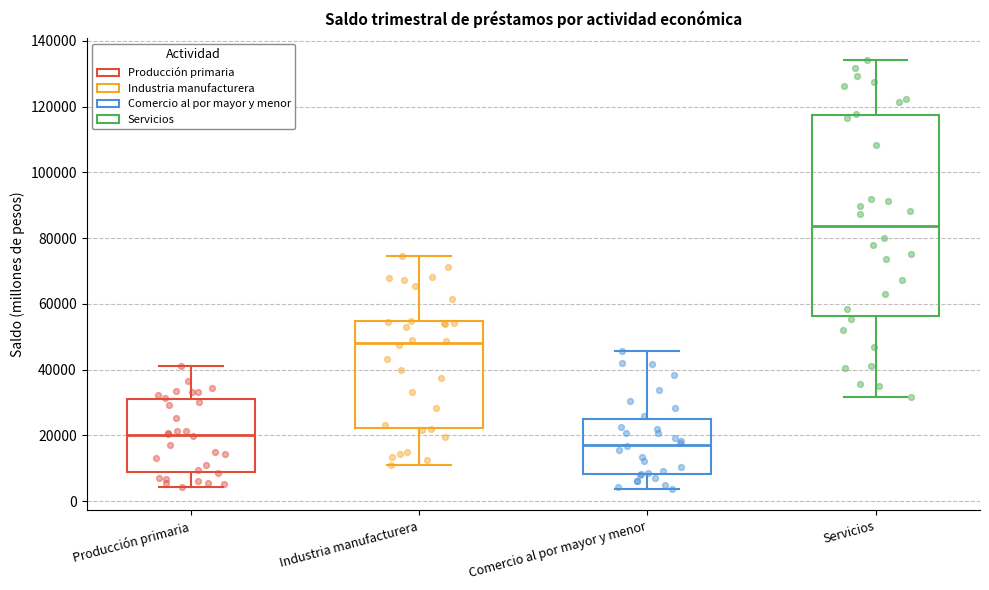

Which box has the highest median line?

Servicios